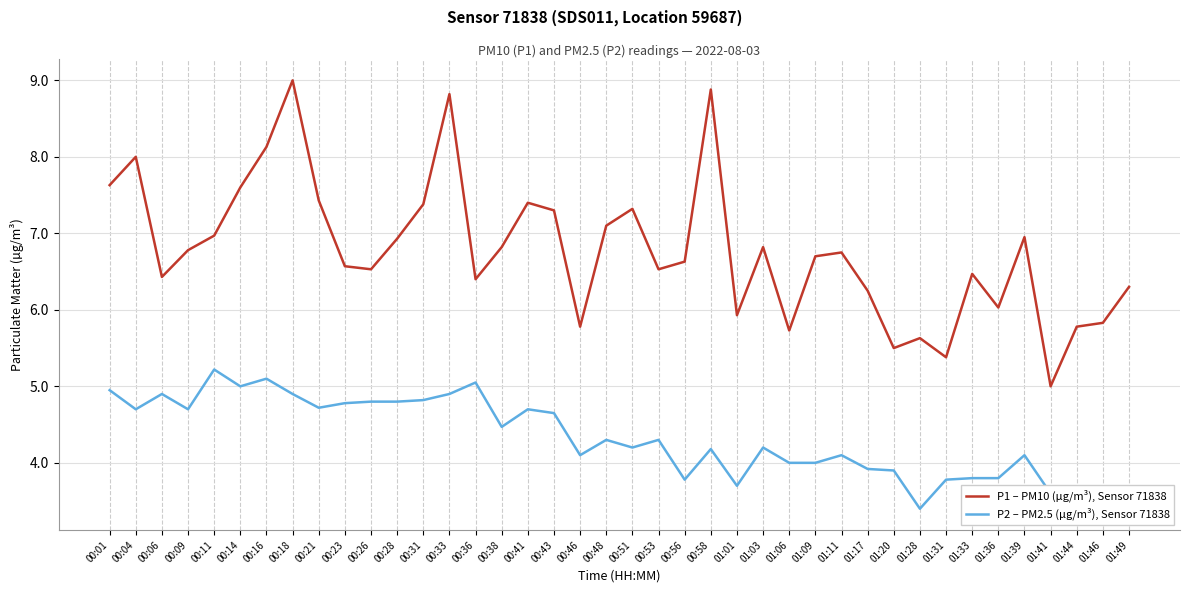

At which label does P2 – PM2.5 (µg/m³), Sensor 71838 reach its minimum?

01:28